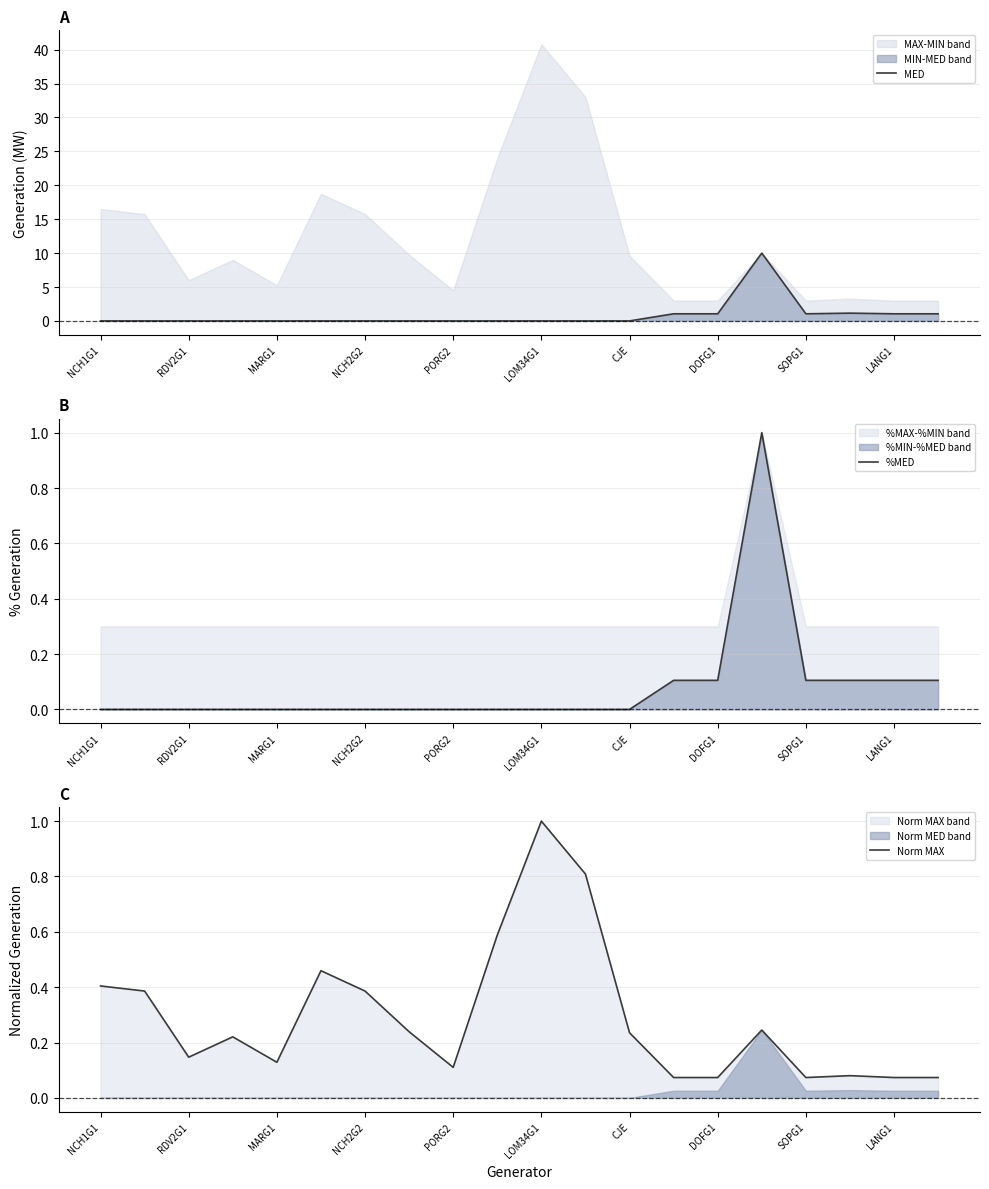

What is the maximum value shown in the chart?

10.0